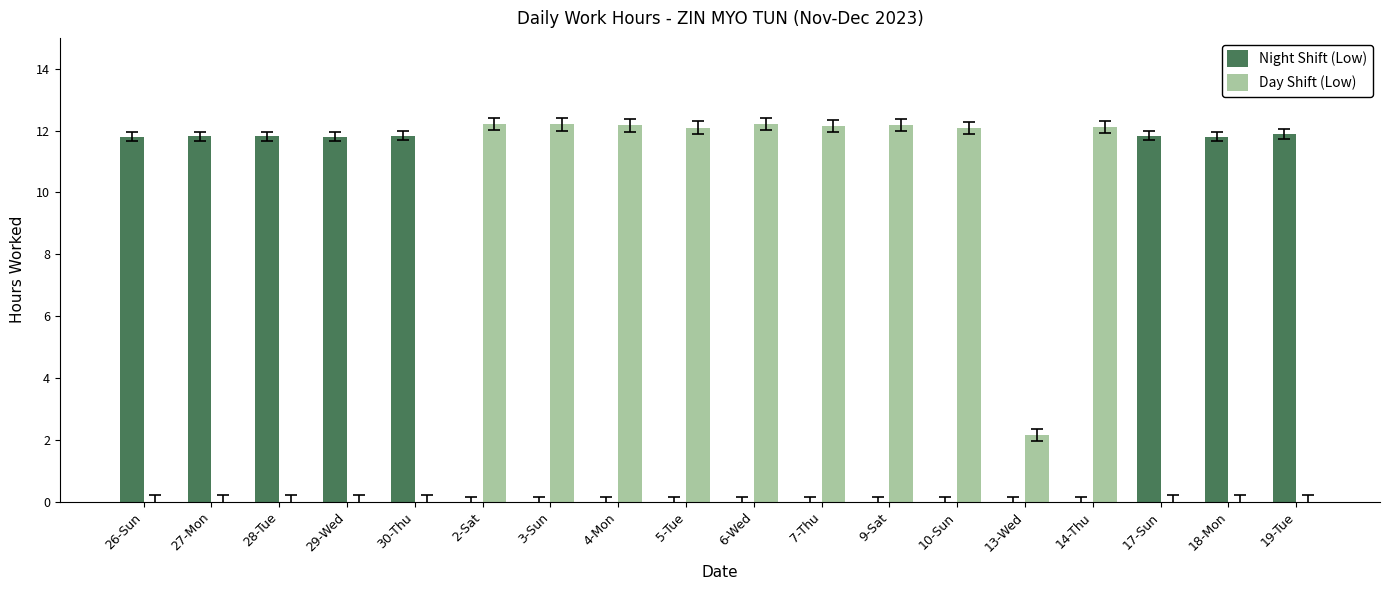

What is the total value across all series at 19-Tue?

11.9